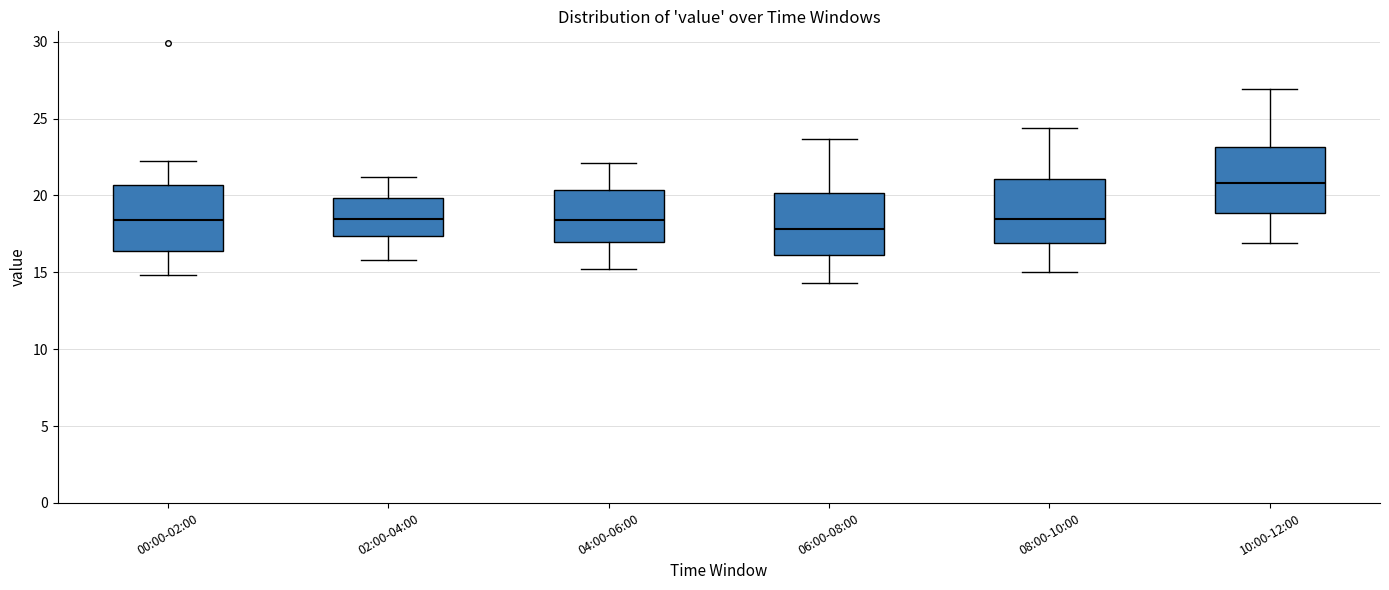

Reading left to right, read every box against the y-axis: the position of its median line, the range the box covers, and the ends of its whiskers. The values are not printed on the chart, so give them approximately, as read against the axis.

00:00-02:00: median 18.5, box 16.5 to 20.5, whiskers 15.0 to 22.5
02:00-04:00: median 18.5, box 17.5 to 20.0, whiskers 16.0 to 21.0
04:00-06:00: median 18.5, box 17.0 to 20.5, whiskers 15.0 to 22.0
06:00-08:00: median 18.0, box 16.0 to 20.0, whiskers 14.5 to 23.5
08:00-10:00: median 18.5, box 17.0 to 21.0, whiskers 15.0 to 24.5
10:00-12:00: median 21.0, box 19.0 to 23.0, whiskers 17.0 to 27.0